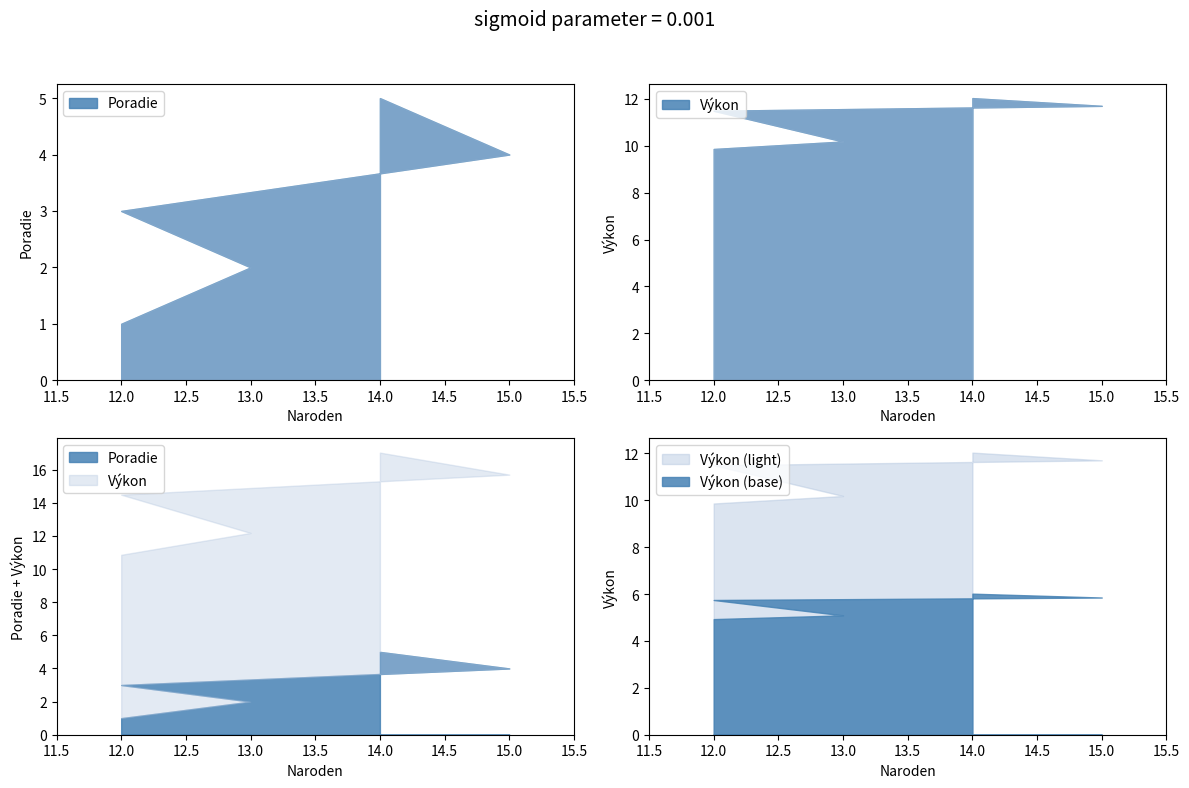

How many lines are shown in the chart?

2